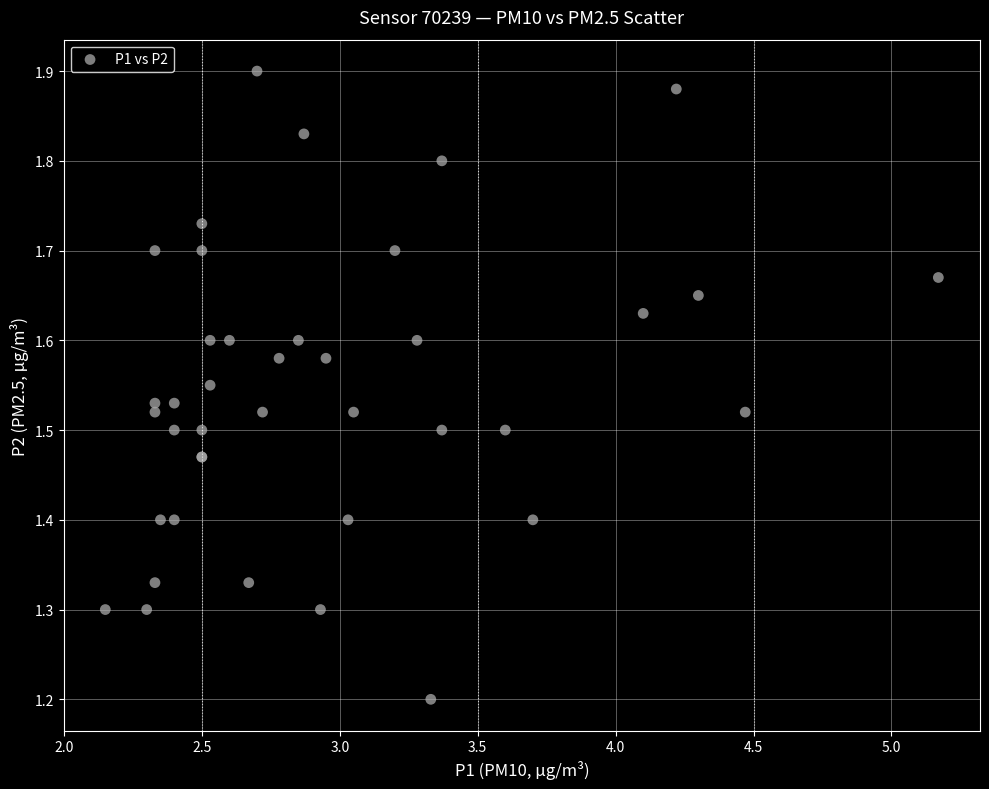

What Y value in the scatter plot is closest to 1?

1.2